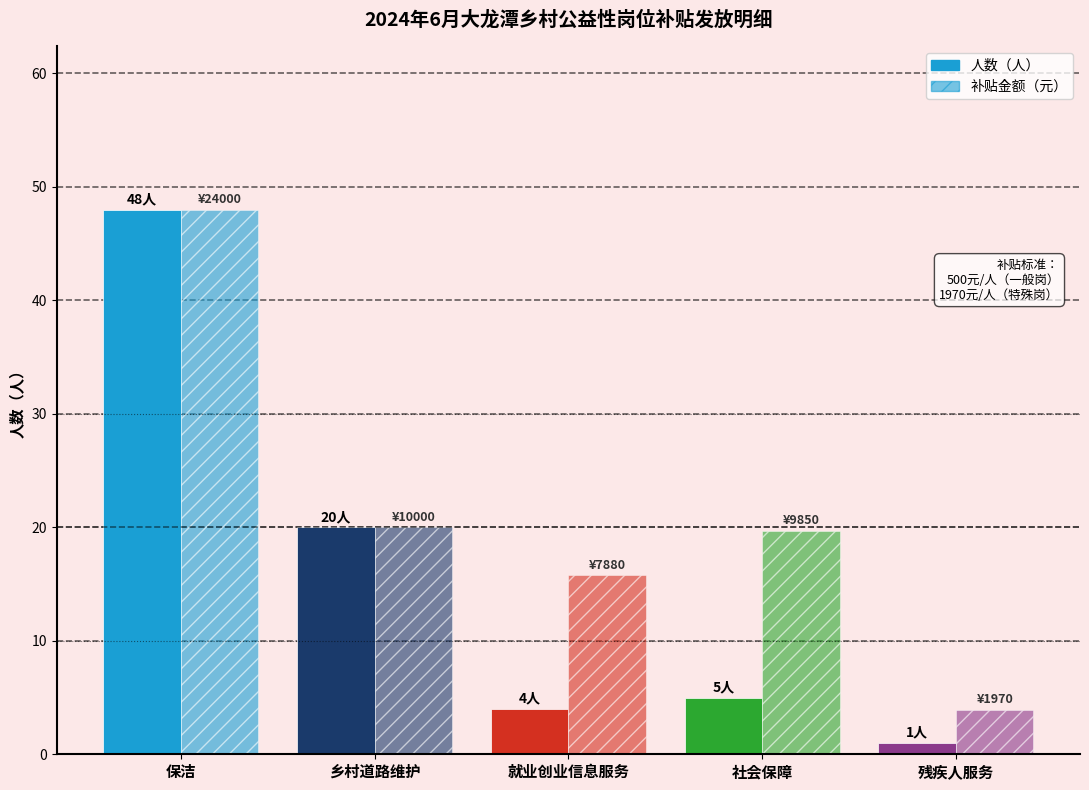

How many data points in 补贴金额（元） are less than 19?

2